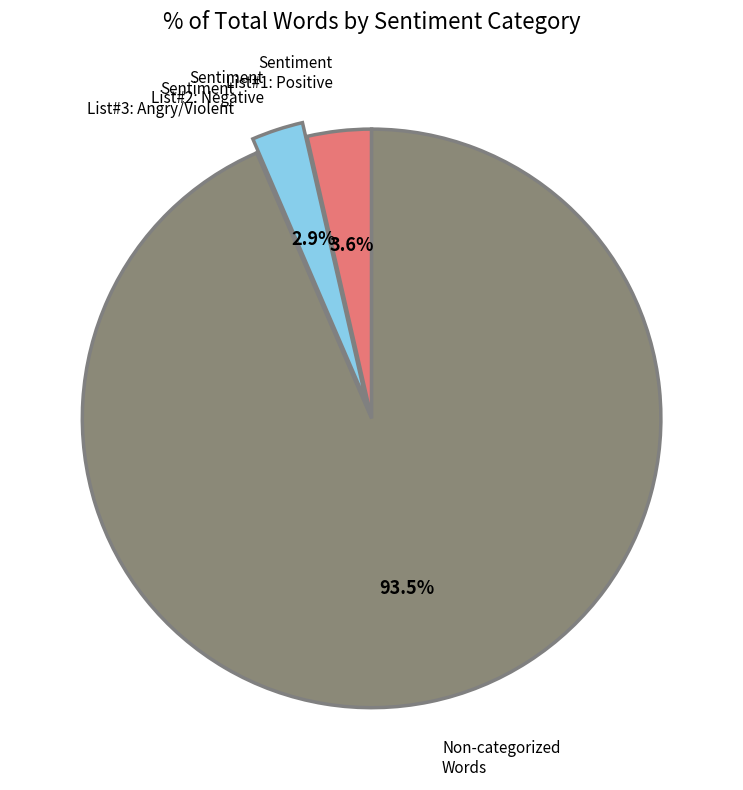

Is there any slice that represents more than half of the pie?

Yes